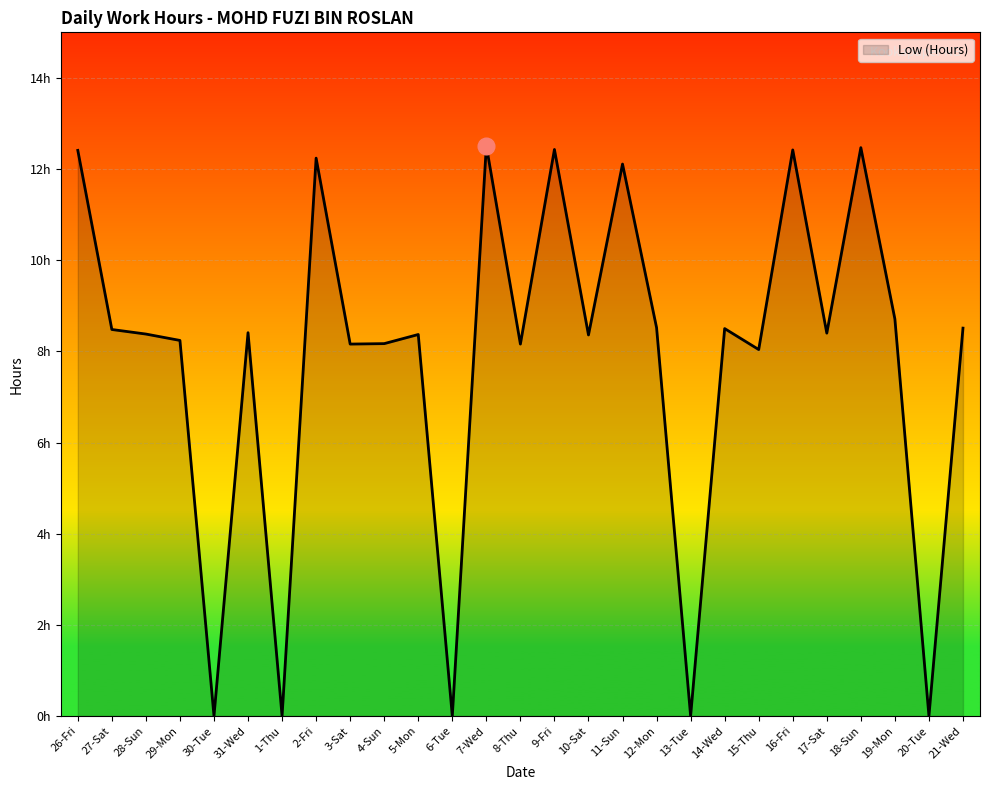

What is the change in value from 6-Tue to 17-Sat?

+8.4